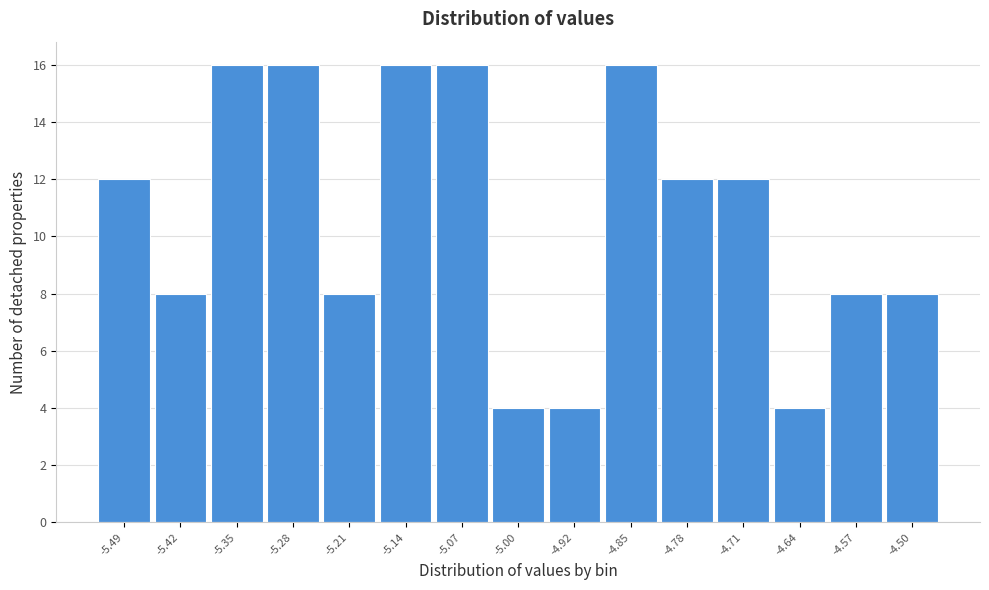

Reading left to right, what are all the values shown in this chart?

-5.49=12	-5.42=8	-5.35=16	-5.28=16	-5.21=8	-5.14=16	-5.07=16	-5.00=4	-4.92=4	-4.85=16	-4.78=12	-4.71=12	-4.64=4	-4.57=8	-4.50=8